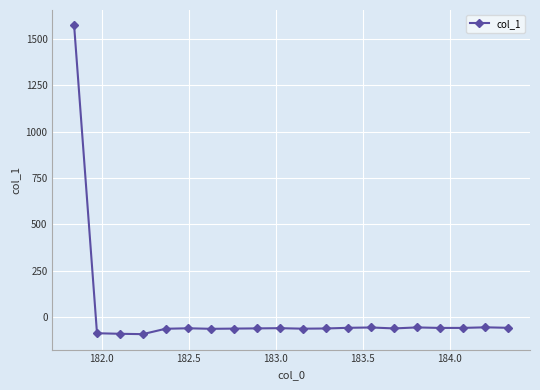

How many values exceed -59?

9